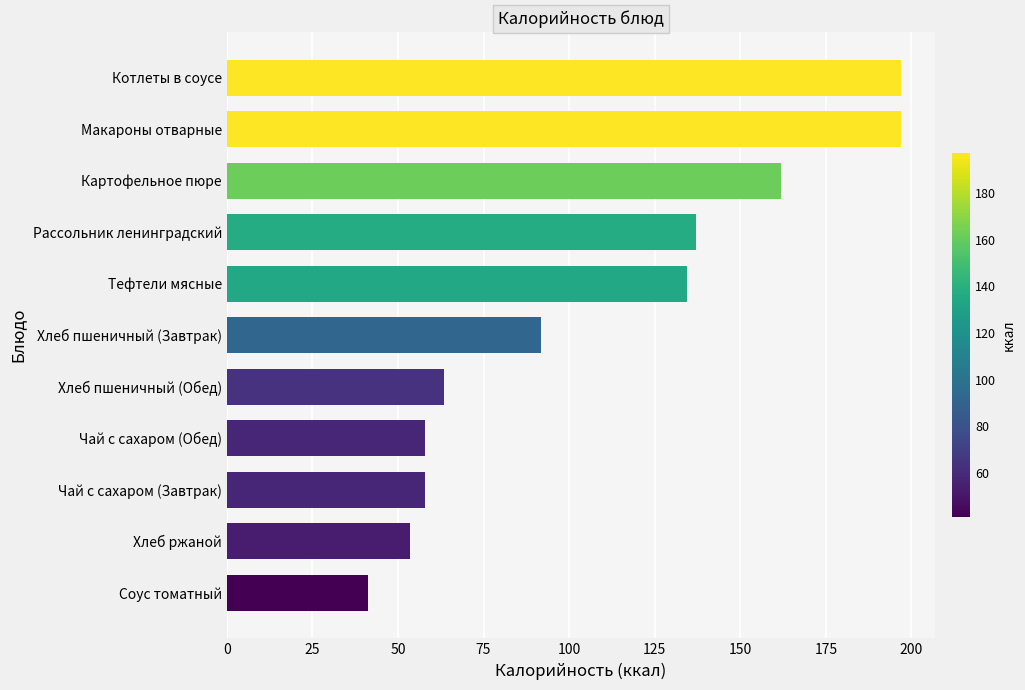

What is the average value?

108.5